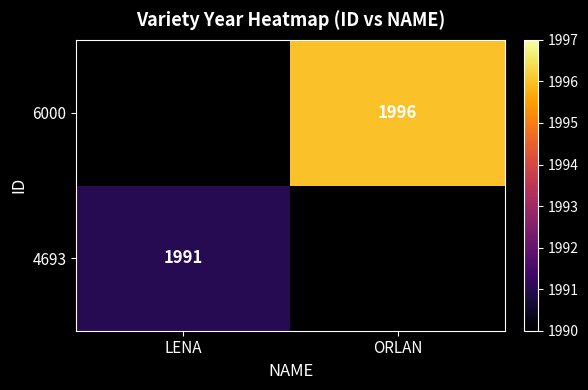

The 6000 series shows 1996 at ORLAN. True or false?

True